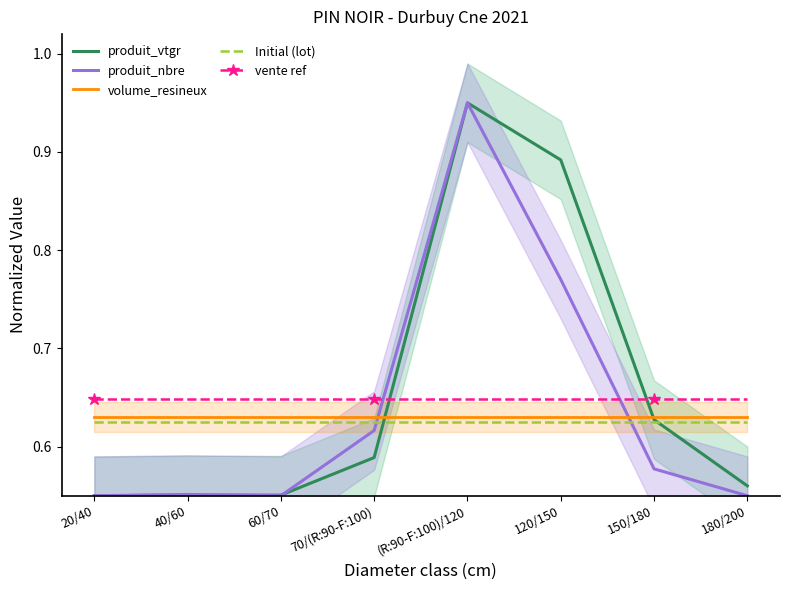

What is the total value across all series at 120/150?

3.6